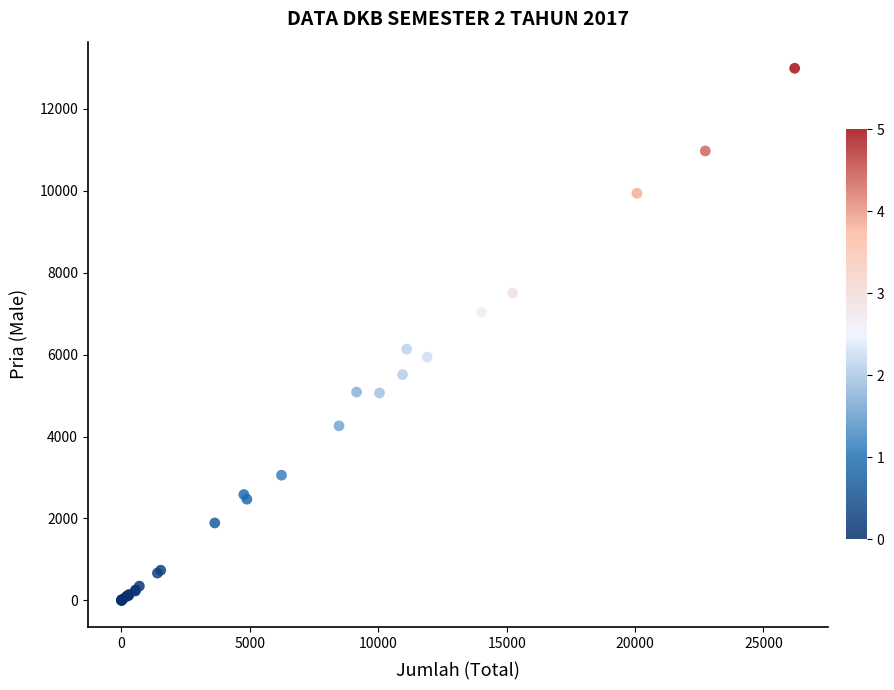

What Y value in the scatter plot is closest to 6496?

6136